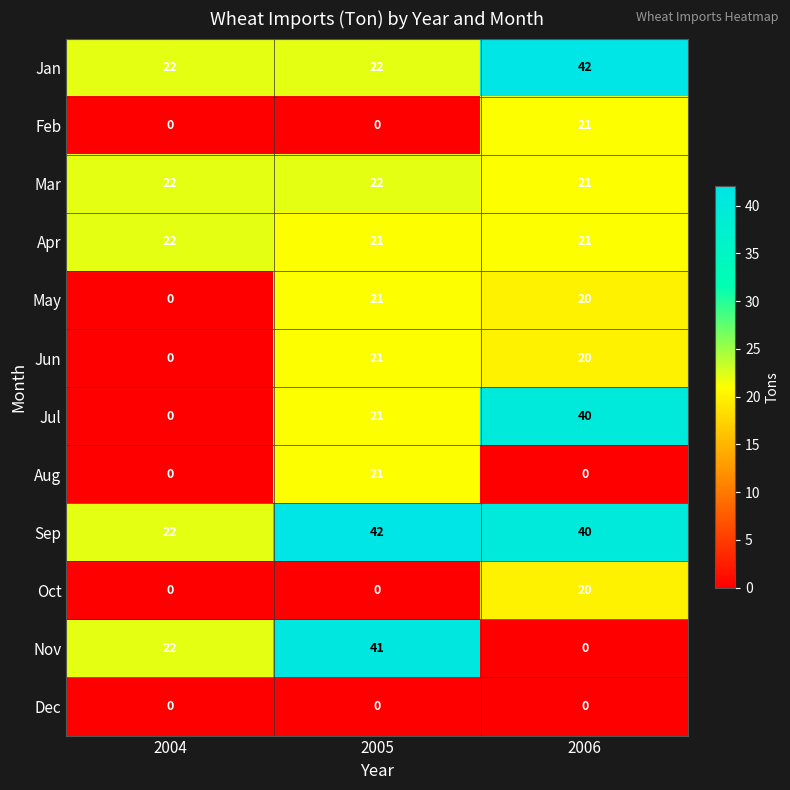

What is the highest value of the Nov series?

41